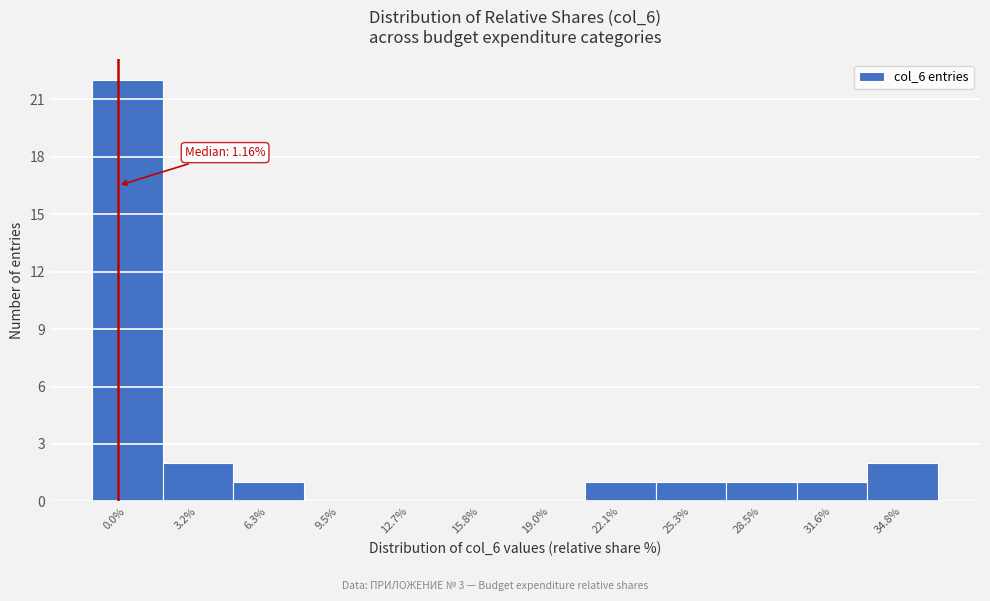

Reading left to right, extract all data points from this chart.

0.0%=22	3.2%=2	6.3%=1	9.5%=0	12.7%=0	15.8%=0	19.0%=0	22.1%=1	25.3%=1	28.5%=1	31.6%=1	34.8%=2